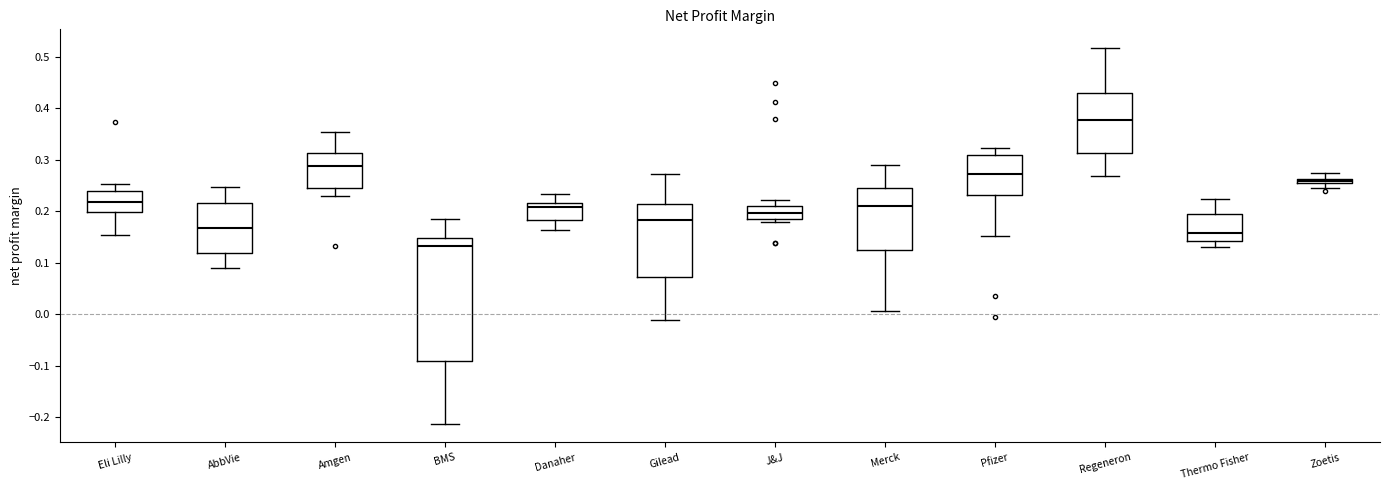

Which box is the tallest, from its lower edge to its upper edge?

BMS